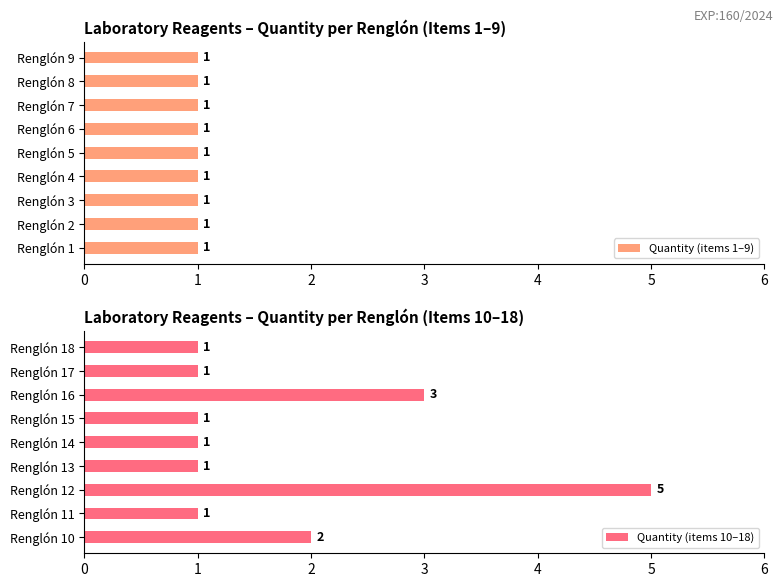

How many bars are there in total?

18